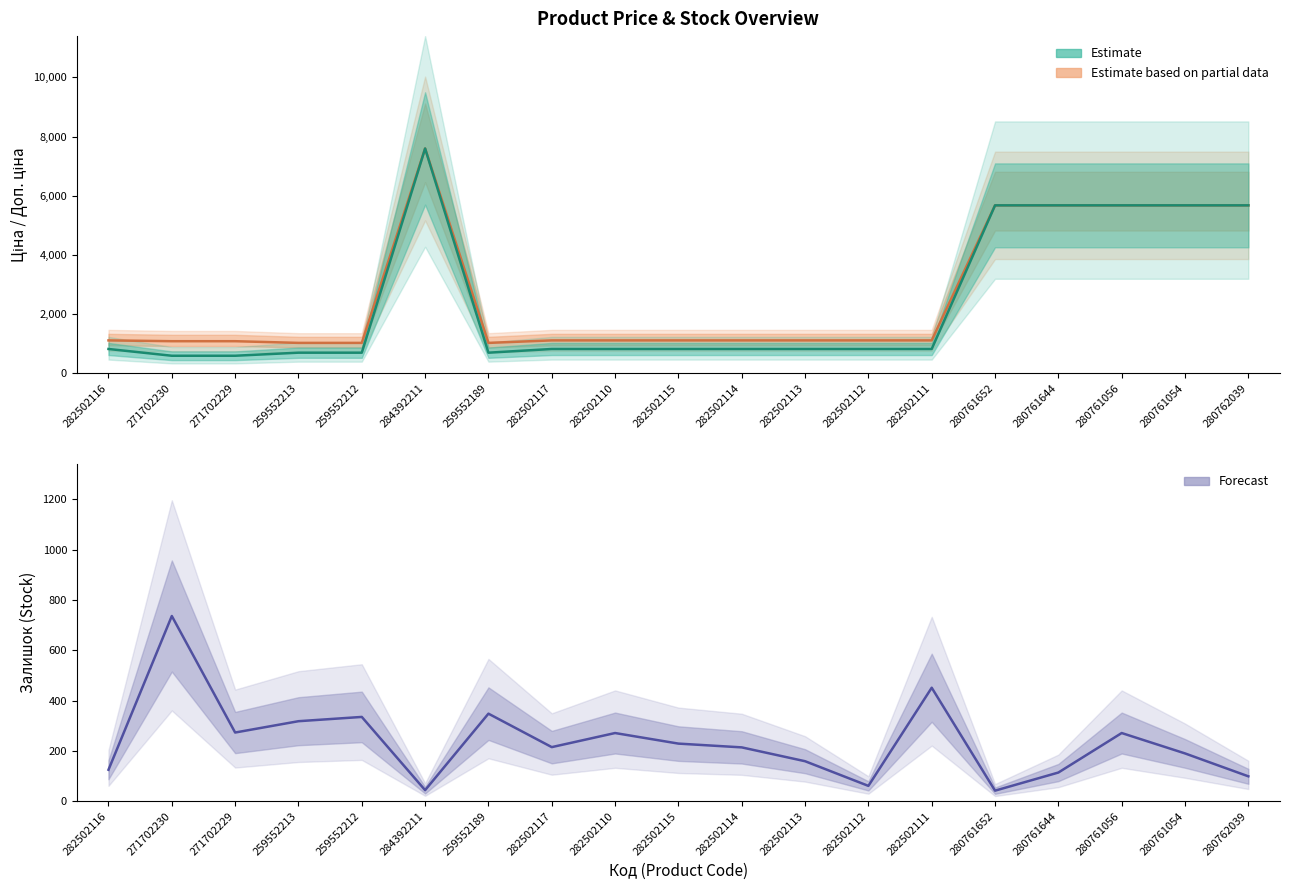

Reading right to left, what are all the values shown in this chart?

Доп. ціна (Estimate based on partial data): 5673.8	5673.8	5673.8	5673.8	5673.8	1109.2	1109.2	1109.2	1109.2	1109.2	1109.2	1109.2	1024.6	7596.5	1024.6	1024.6	1081.7	1081.7	1109.2
Ціна (Estimate): 5673.8	5673.8	5673.8	5673.8	5673.8	818.5	818.5	818.5	818.5	818.5	818.5	818.5	693.7	7596.5	693.7	693.7	589.9	589.9	818.5
Залишок (Forecast): 99.0	190.0	271.0	114.0	42.0	451.0	61.0	159.0	214.0	229.0	271.0	215.0	348.0	44.0	335.0	318.0	273.0	736.0	125.0